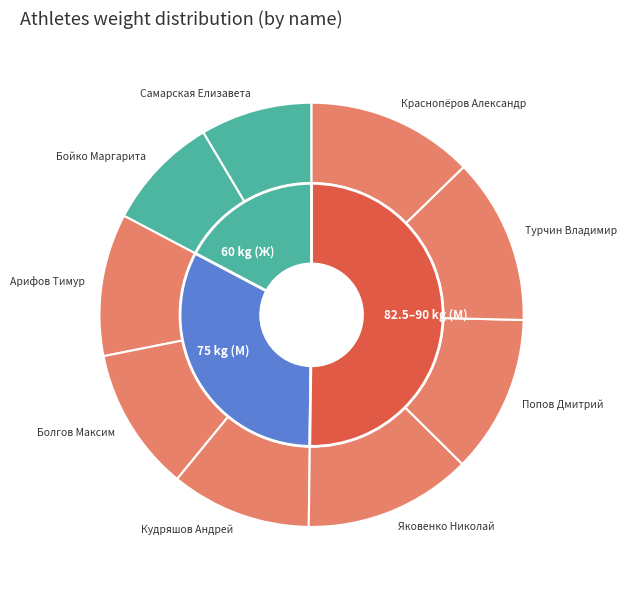

What percentage is the Кудряшов Андрей slice, to the nearest percent?

11%